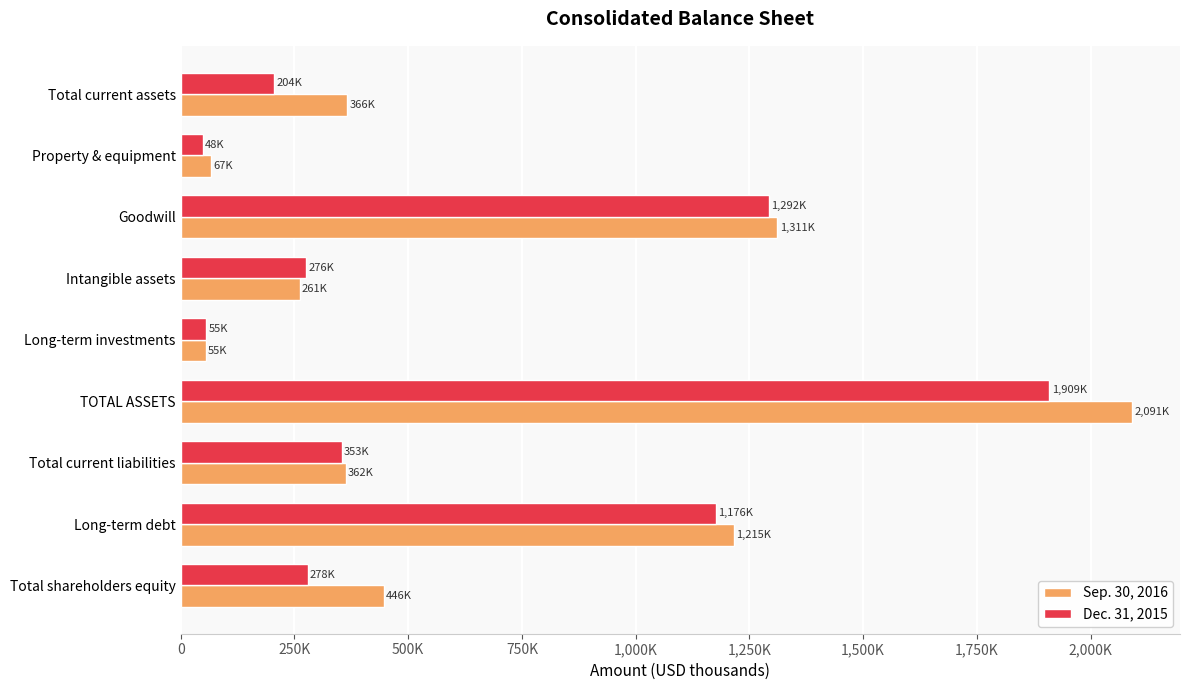

Which series has the largest range (max minus min)?

Sep. 30, 2016